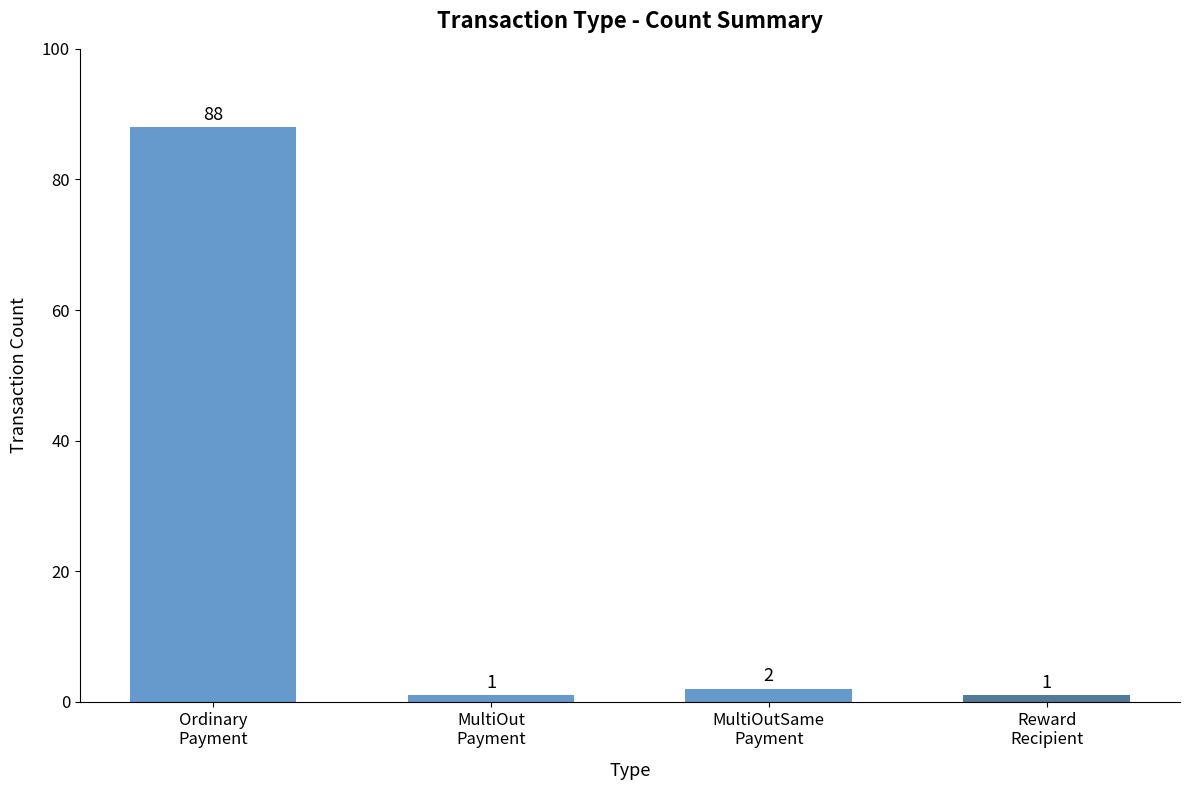

The value at Reward
Recipient is 1. True or false?

True